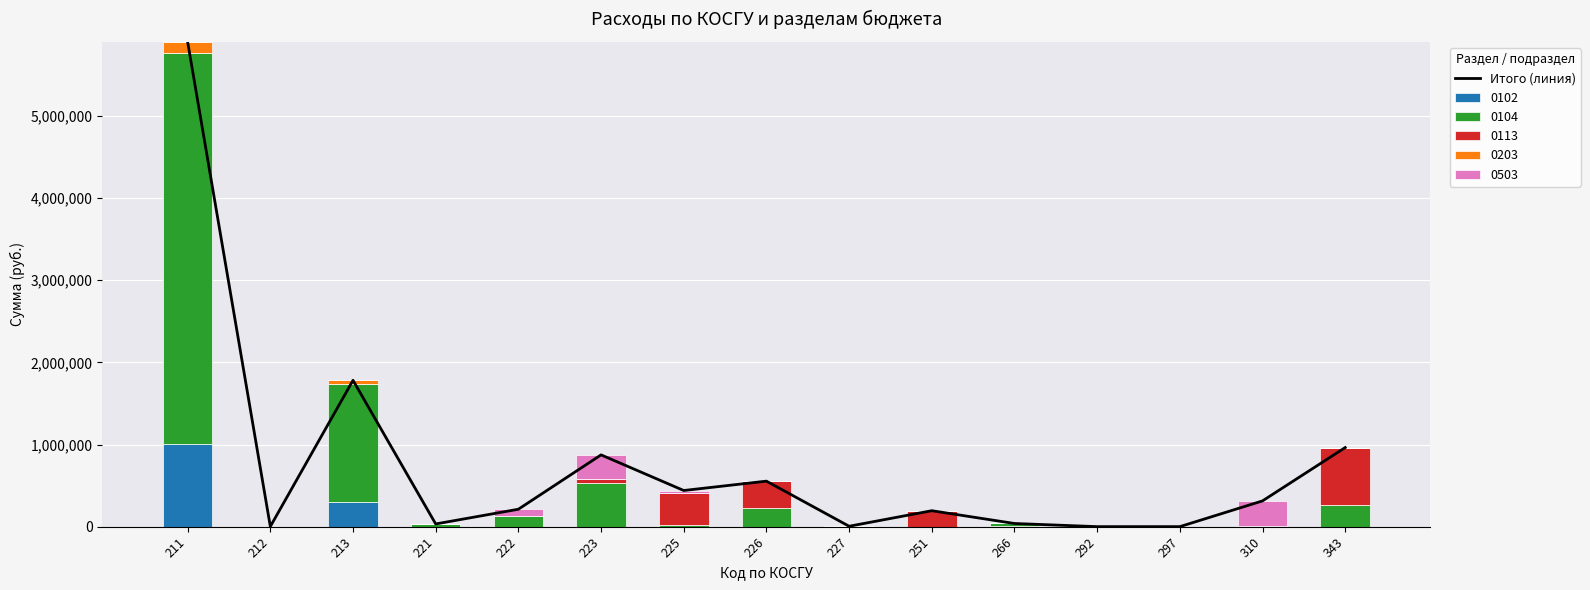

List the labels in order of value, largest first.

211, 213, 343, 223, 226, 225, 310, 222, 251, 266, 221, 227, 212, 292, 297